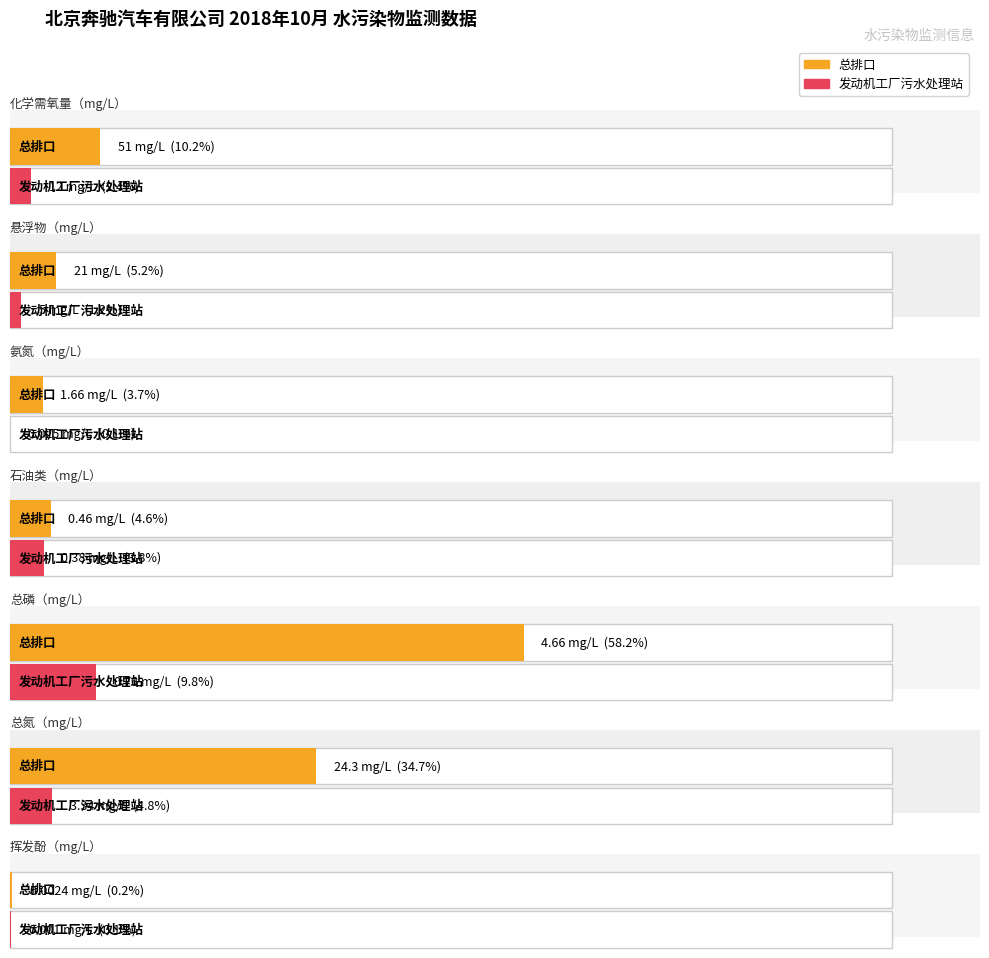

What is the average value of the 总排口 series?

14.7